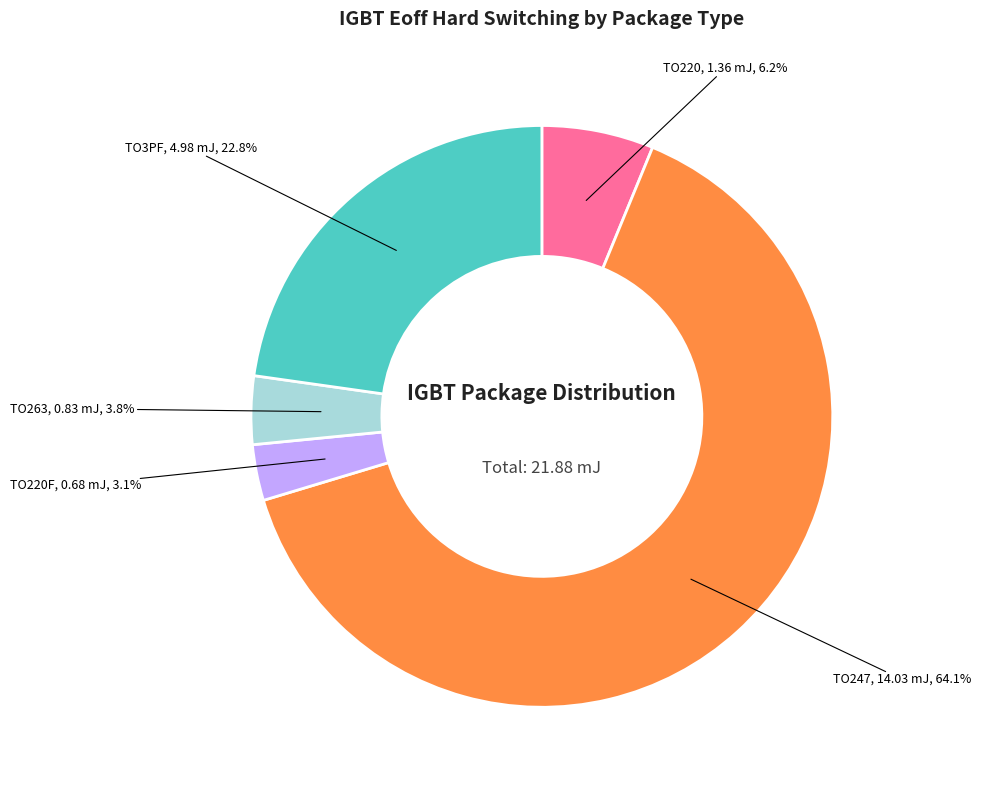

Is there any slice that represents more than half of the pie?

Yes